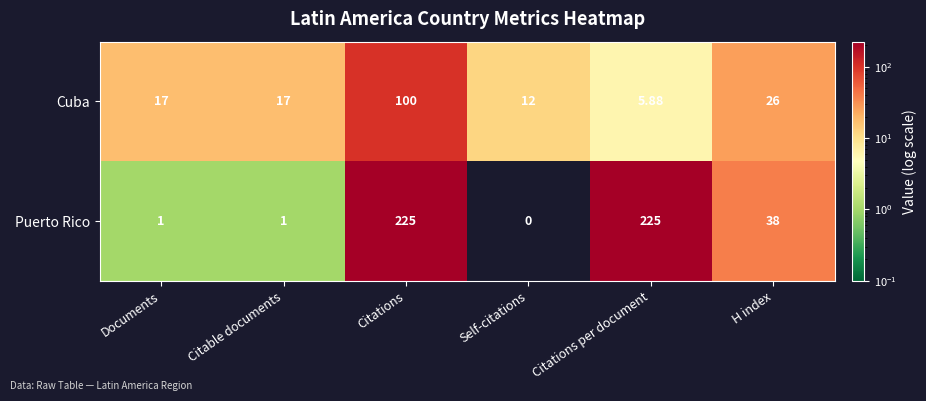

At how many categories does at least one series exceed 204?

2